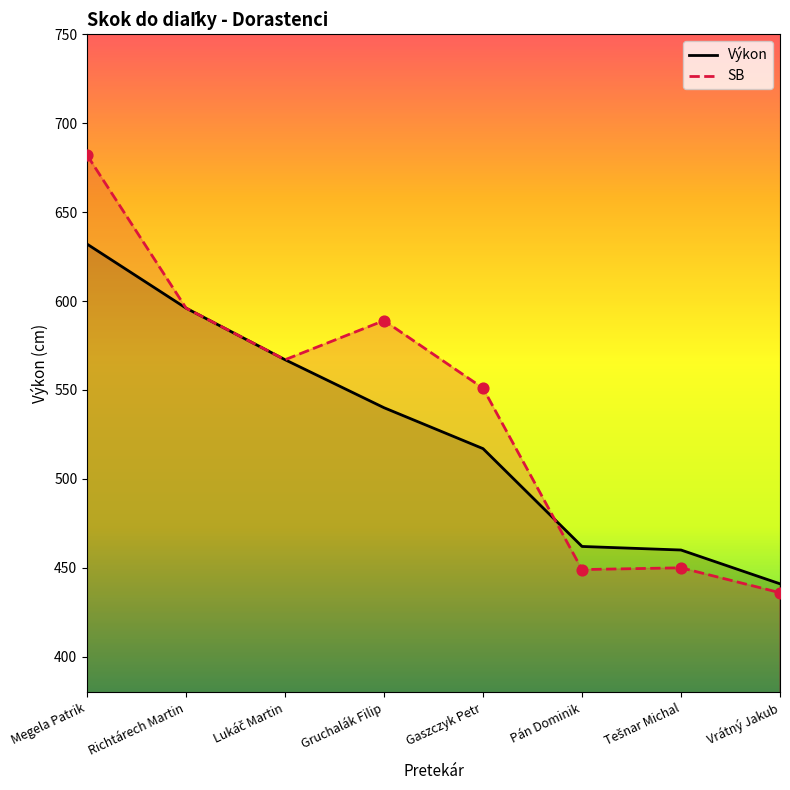

What is the ratio of the value at Megela Patrik to the value at Lukáč Martin?

1.1